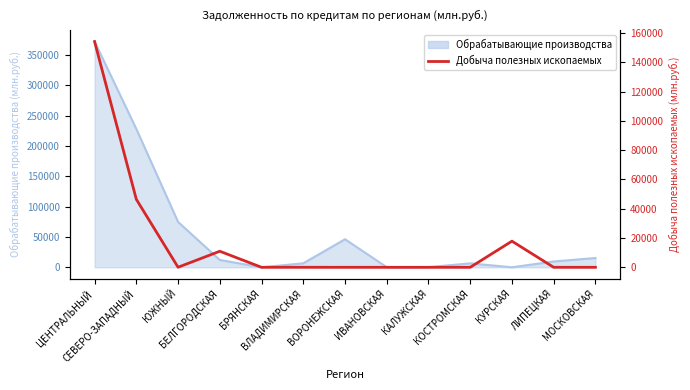

Reading left to right, what are all the values shown in this chart?

154142	46423	36	10958	0	15	0	0	0	0	17849	0	0